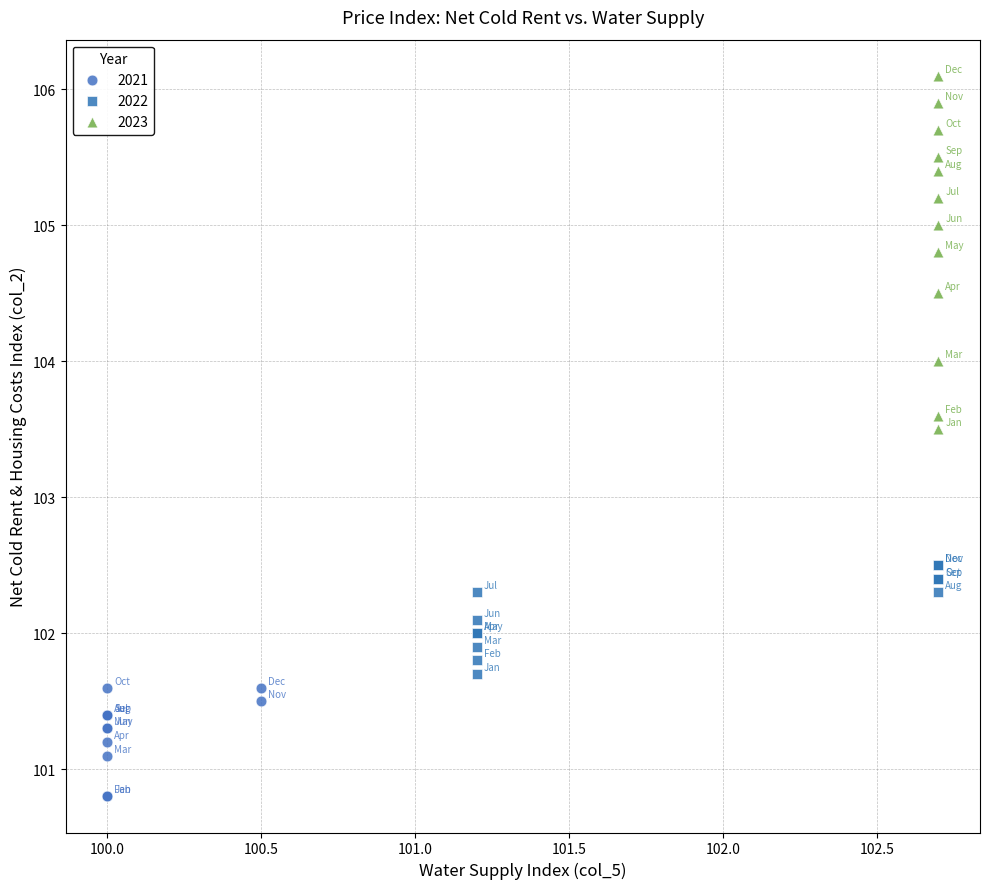

Which series contains the highest Y value?

2023